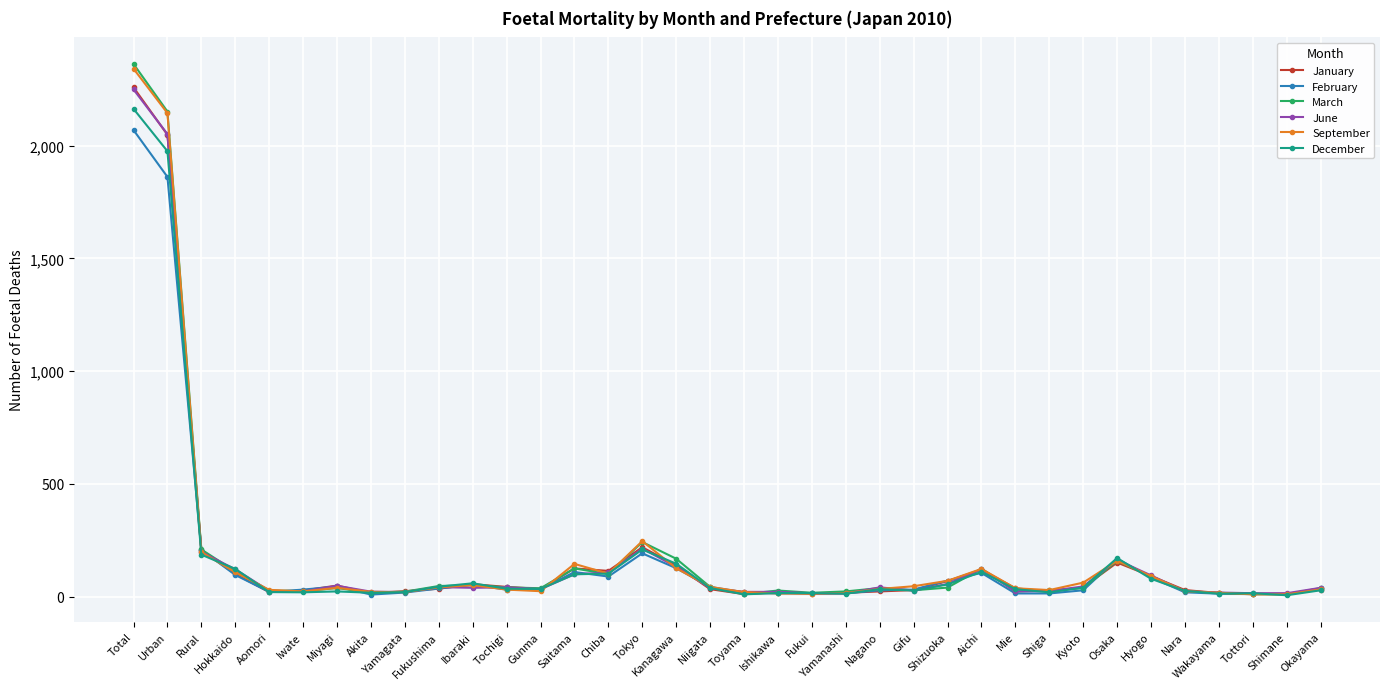

How many lines are shown in the chart?

6